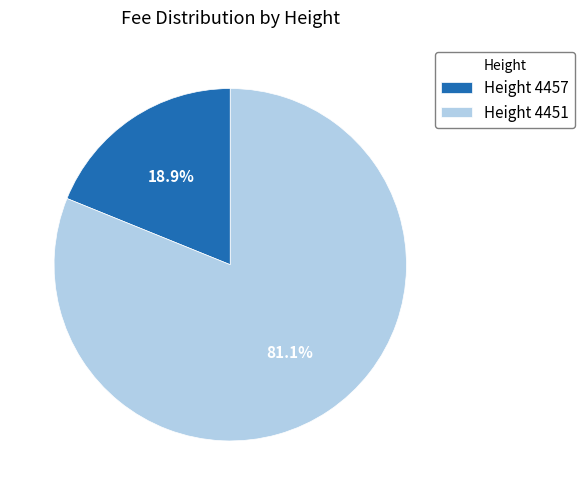

How many slices are in this pie chart?

2